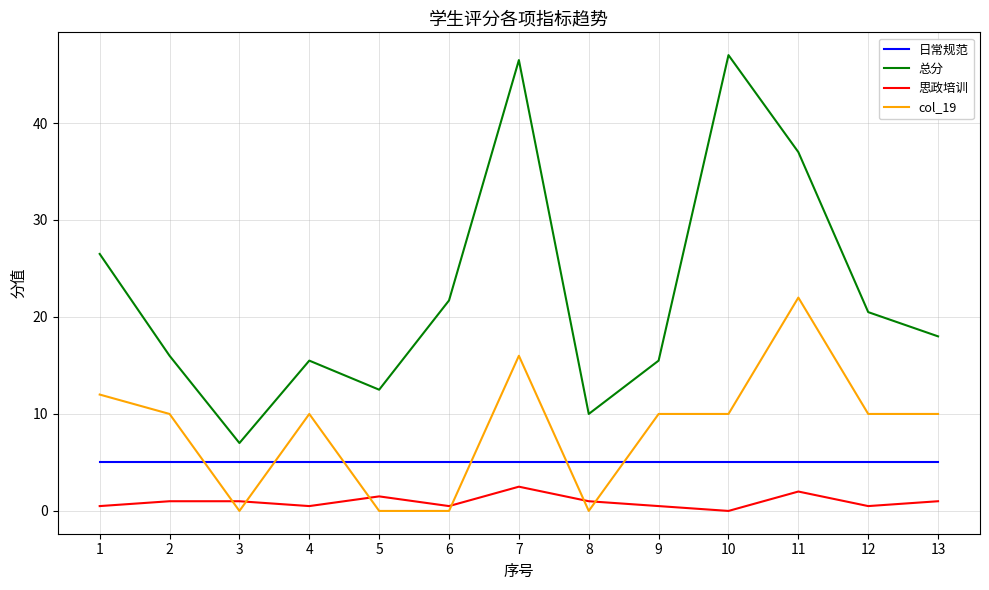

What is the sum of the col_19 values at 9 and 11?

32.0